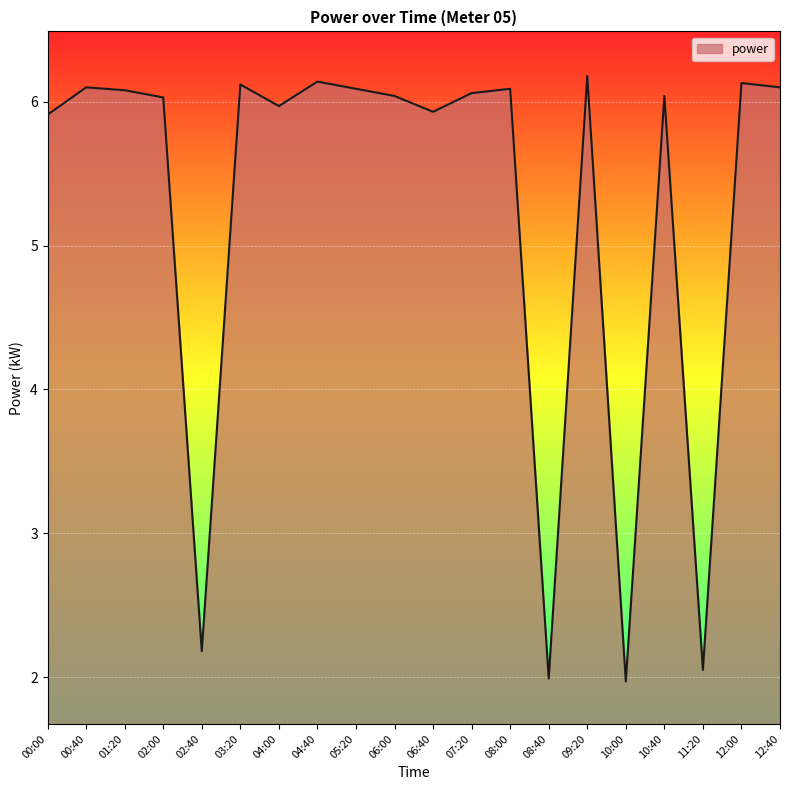

True or false: the data shows 2.3 at 00:00.

False